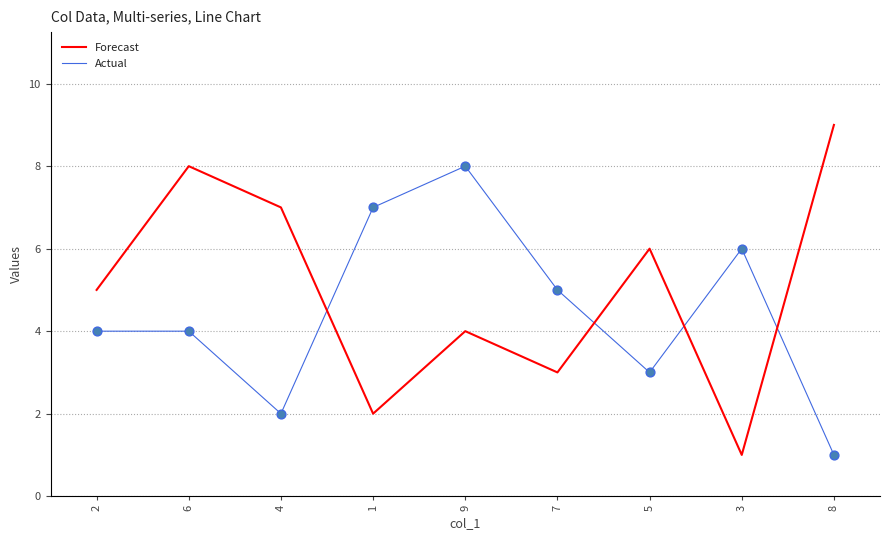

Which series has the largest total across all categories?

Forecast